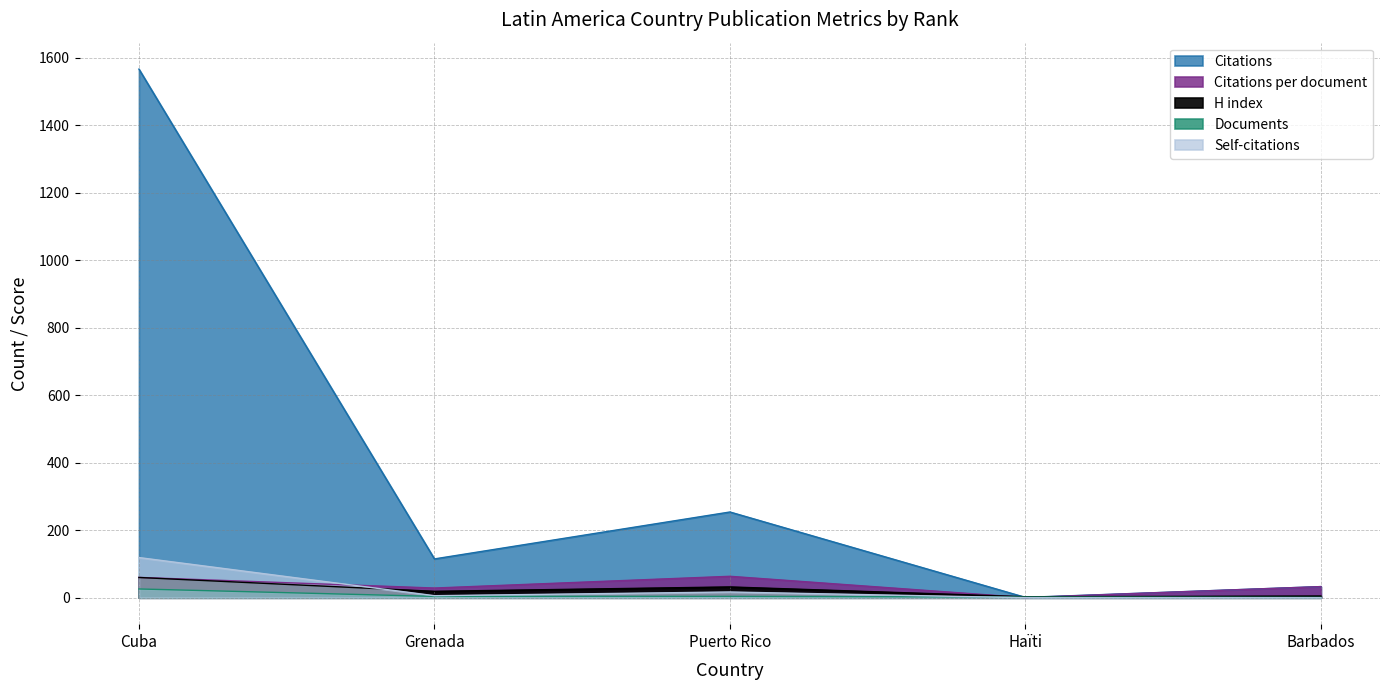

At which category does Citations reach its first local peak?

Puerto Rico